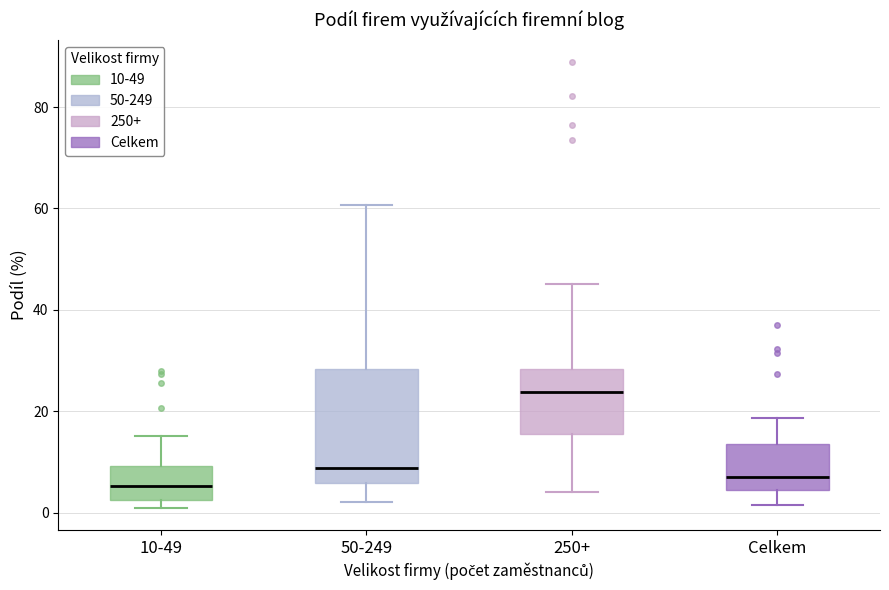

Which box has the highest median line?

250+